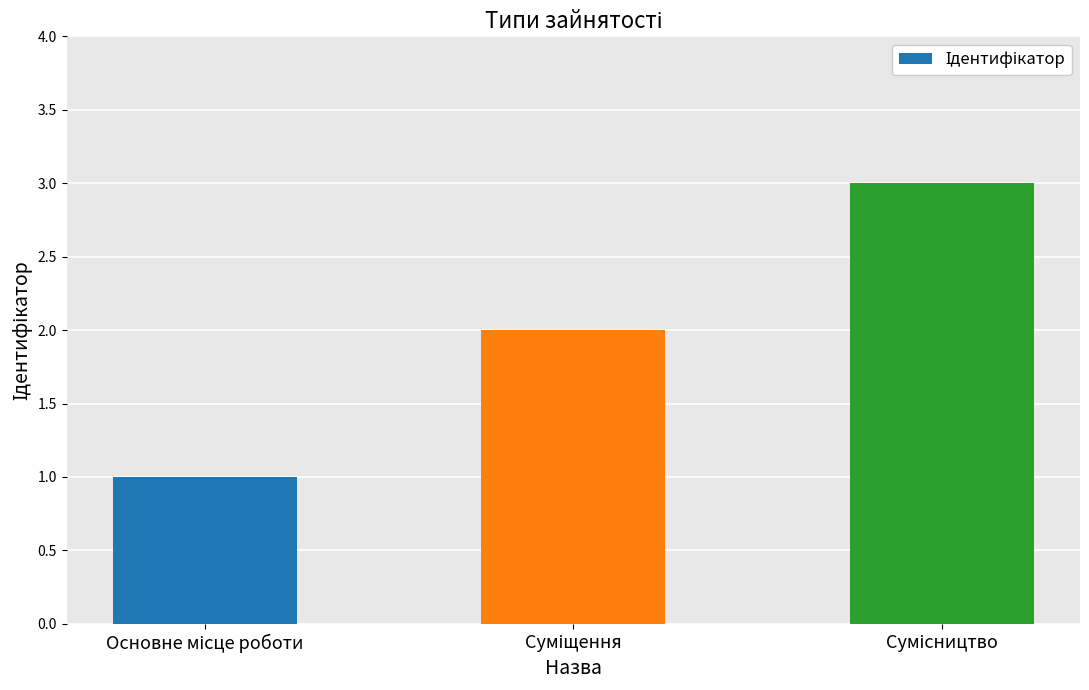

What is the greatest value displayed?

3